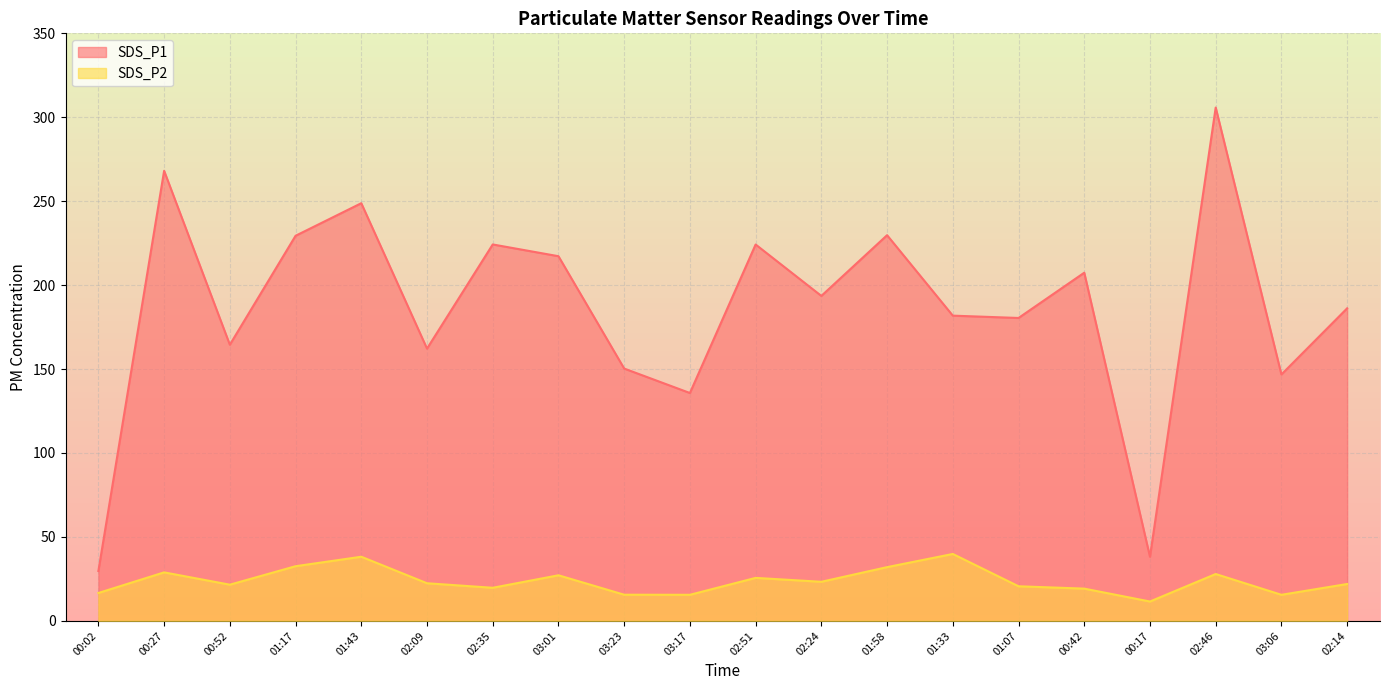

What is the total value across all series at 02:24?

216.8